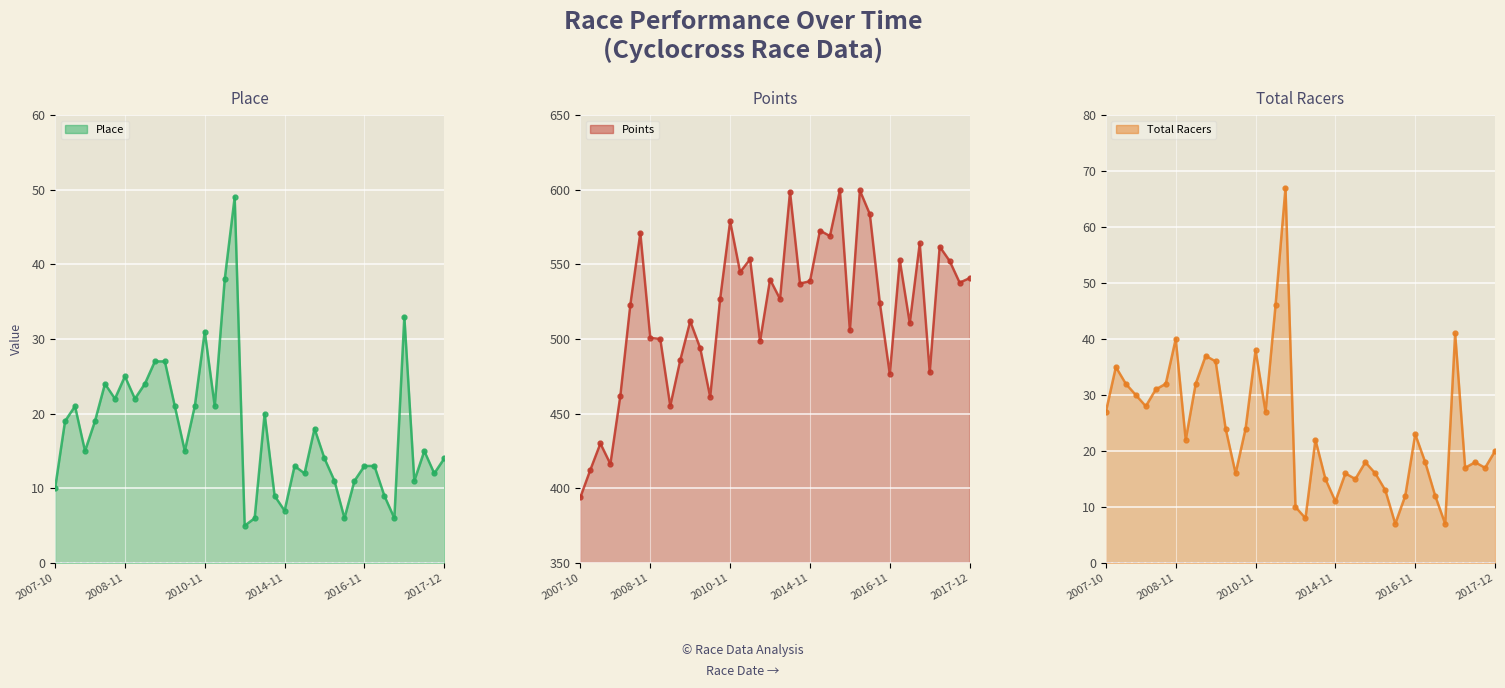

At how many categories does at least one series exceed 147?

40